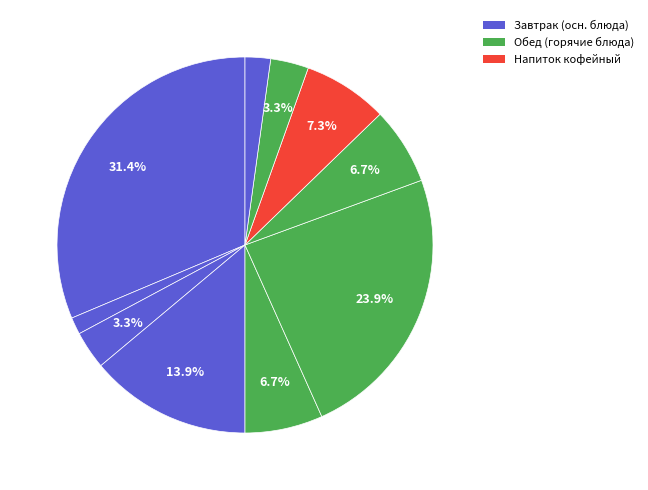

Count the number of slices in the pie.

10